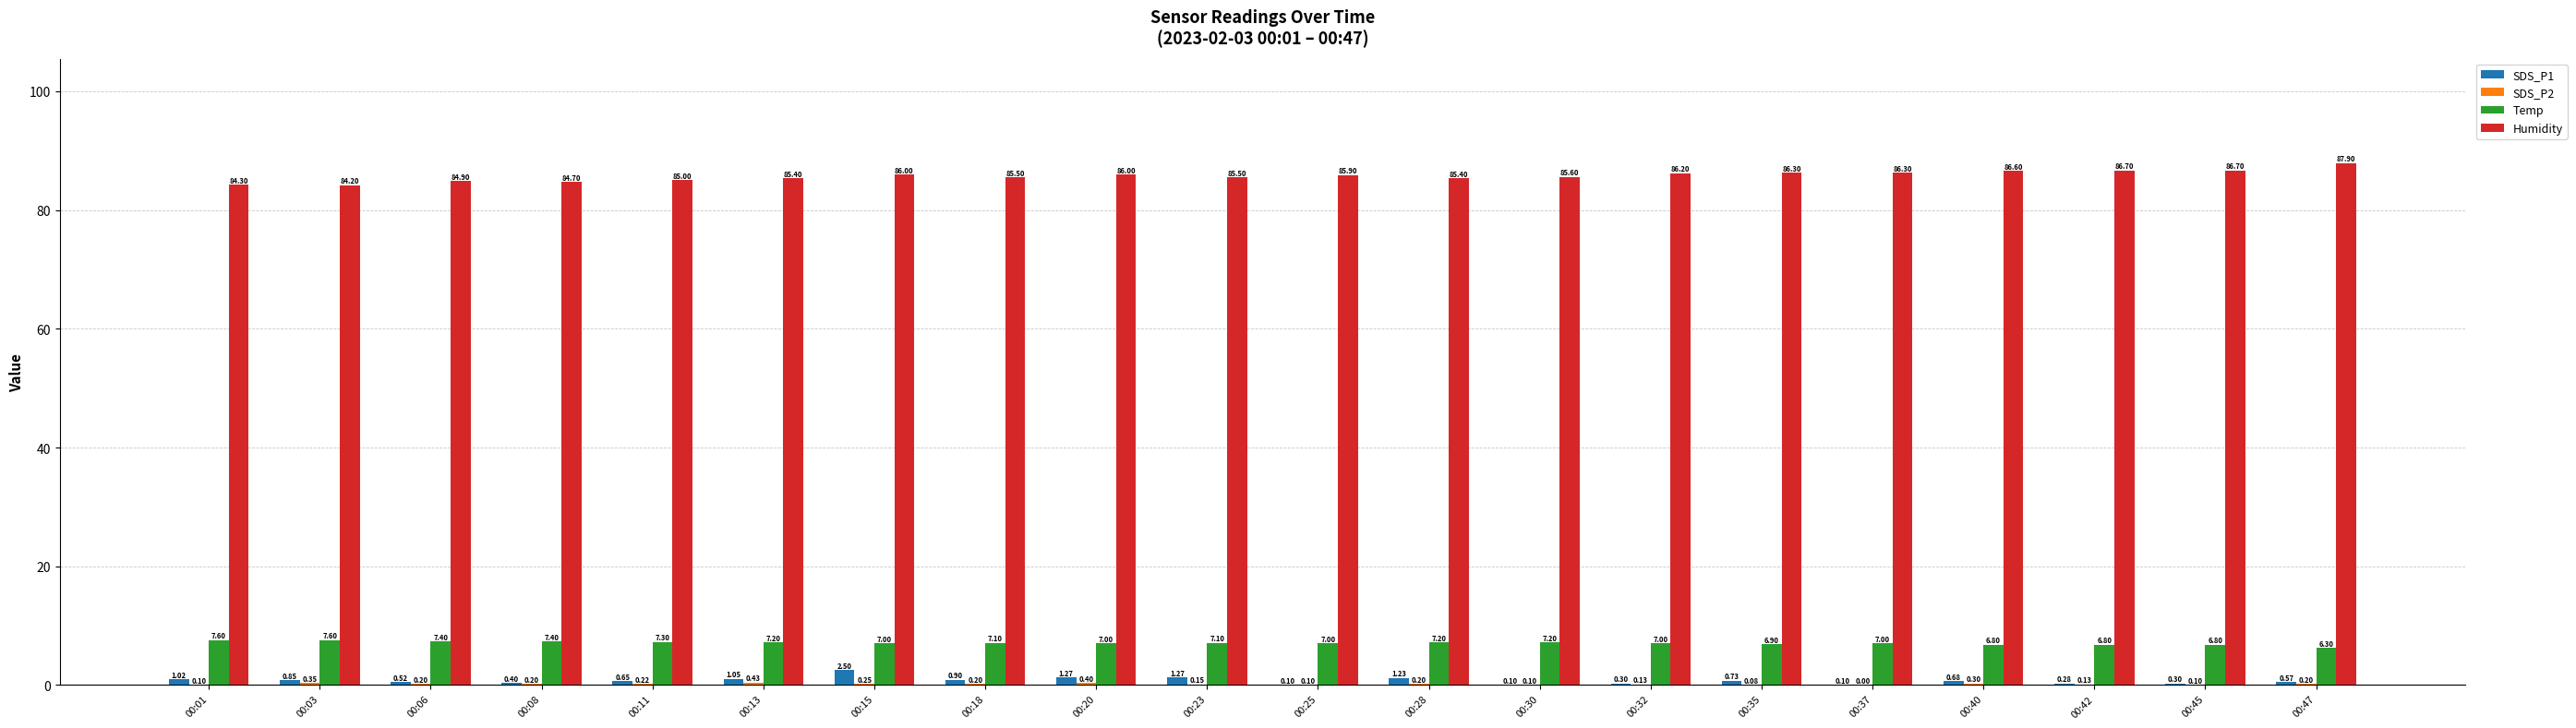

What is the sum of the Temp values at 00:13 and 00:08?

14.6